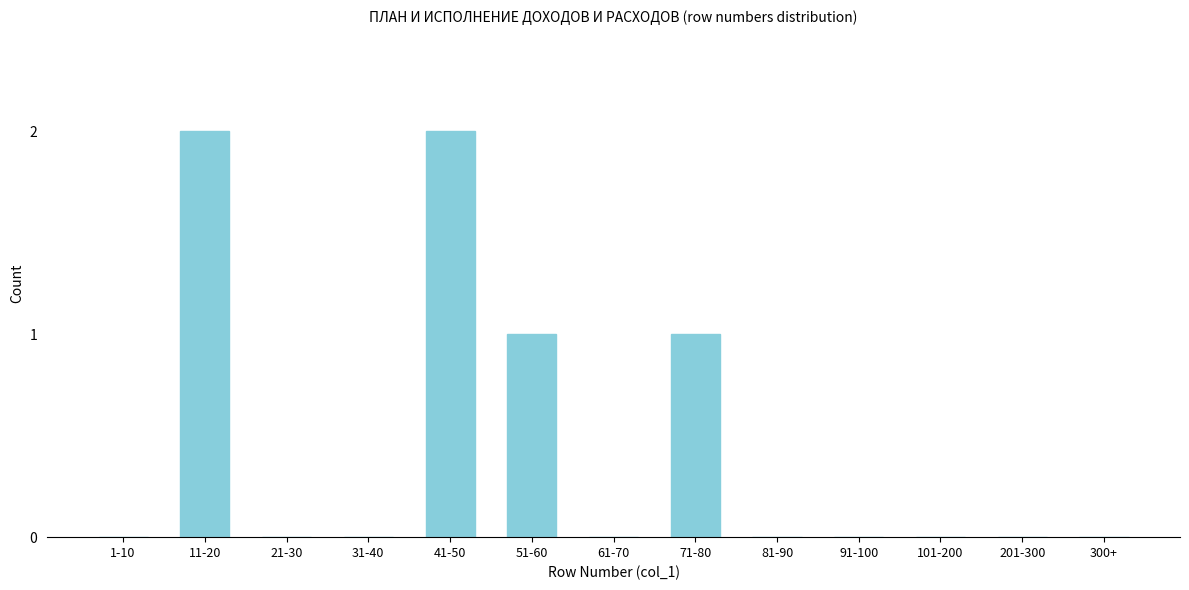

Reading left to right, transcribe all the data shown in this chart.

1-10=0	11-20=2	21-30=0	31-40=0	41-50=2	51-60=1	61-70=0	71-80=1	81-90=0	91-100=0	101-200=0	201-300=0	300+=0